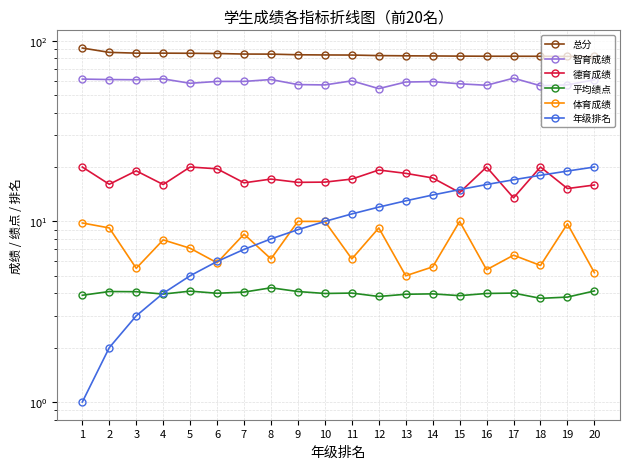

How many distinct data groups are displayed?

6